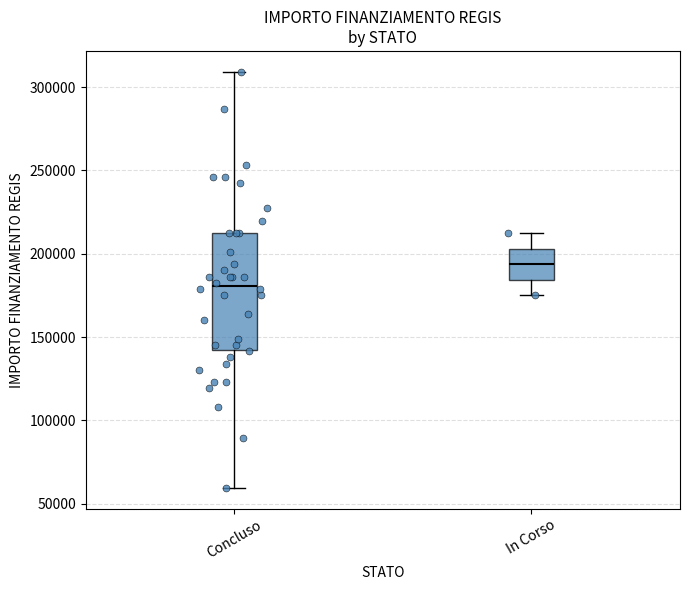

Which box's median line is the highest?

In Corso